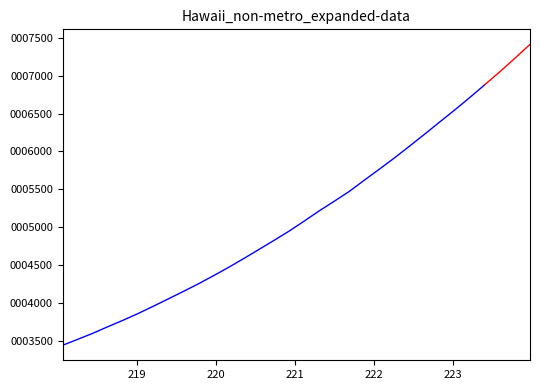

Is it true that the value at 220.3533 is 4583.5?

True